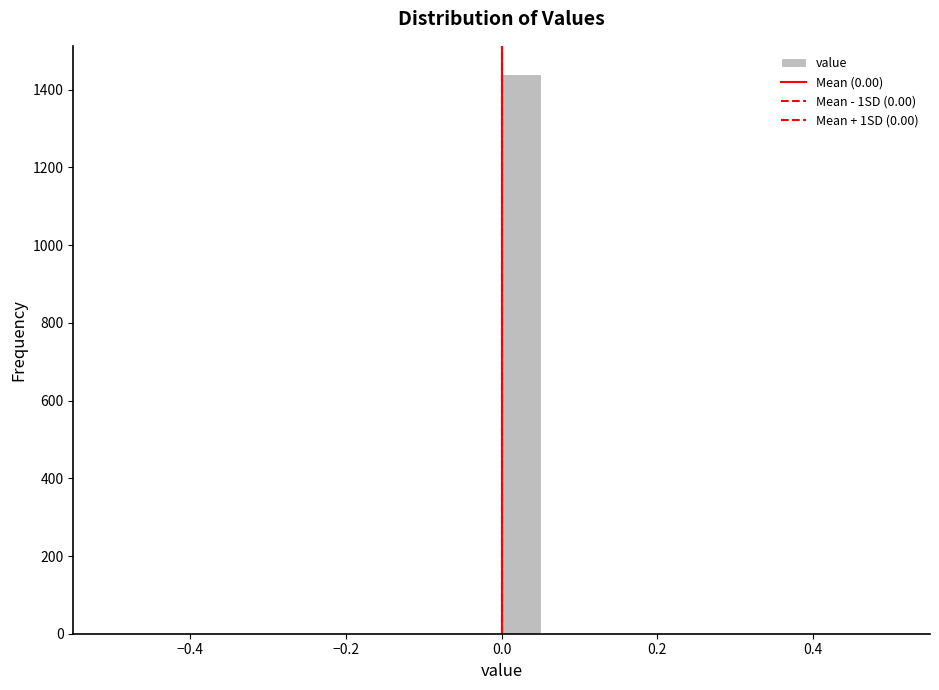

Around what value on the x-axis is the tallest bar? Give the approximate position of its centre, as read against the axis.

0.02